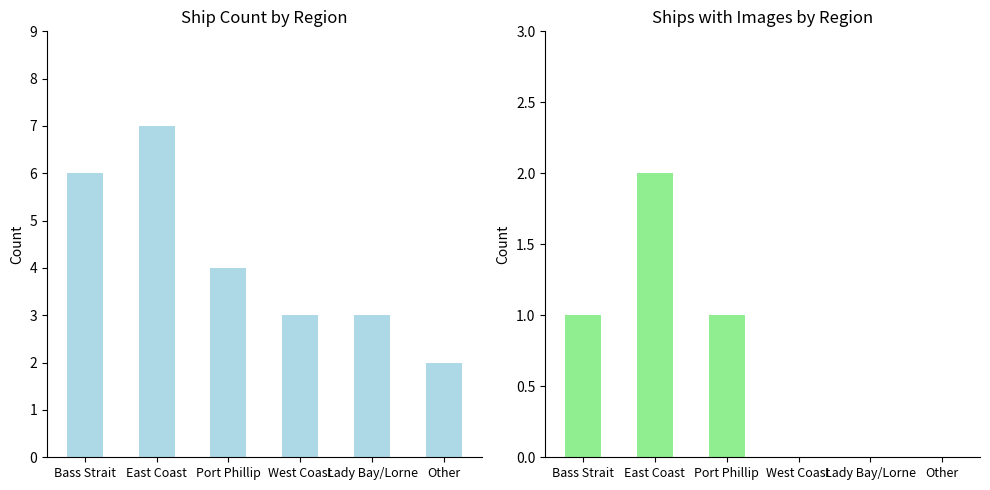

Count the Ships with Images values in the range 0 to 1.

5